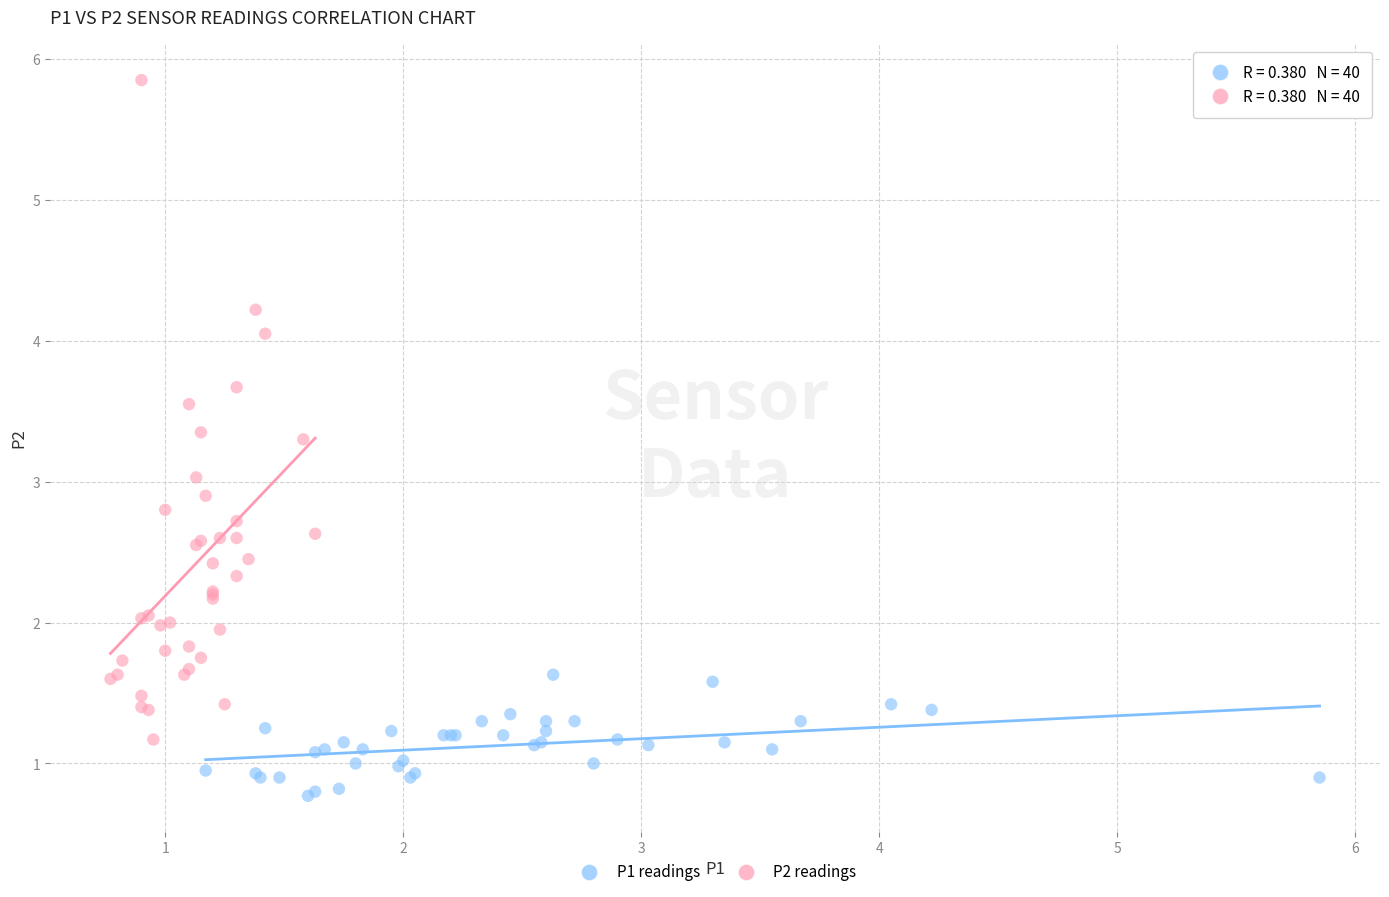

Which series contains the highest Y value?

P2 readings